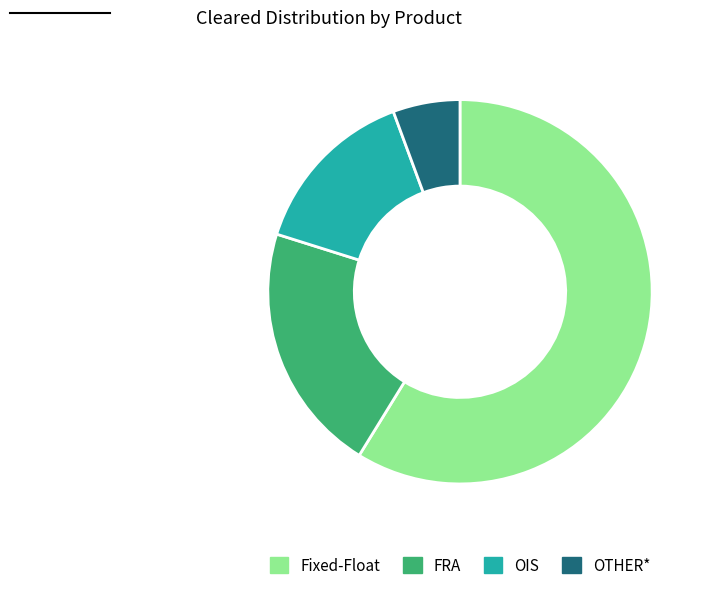

The OTHER* slice represents 6% of the pie. True or false?

True